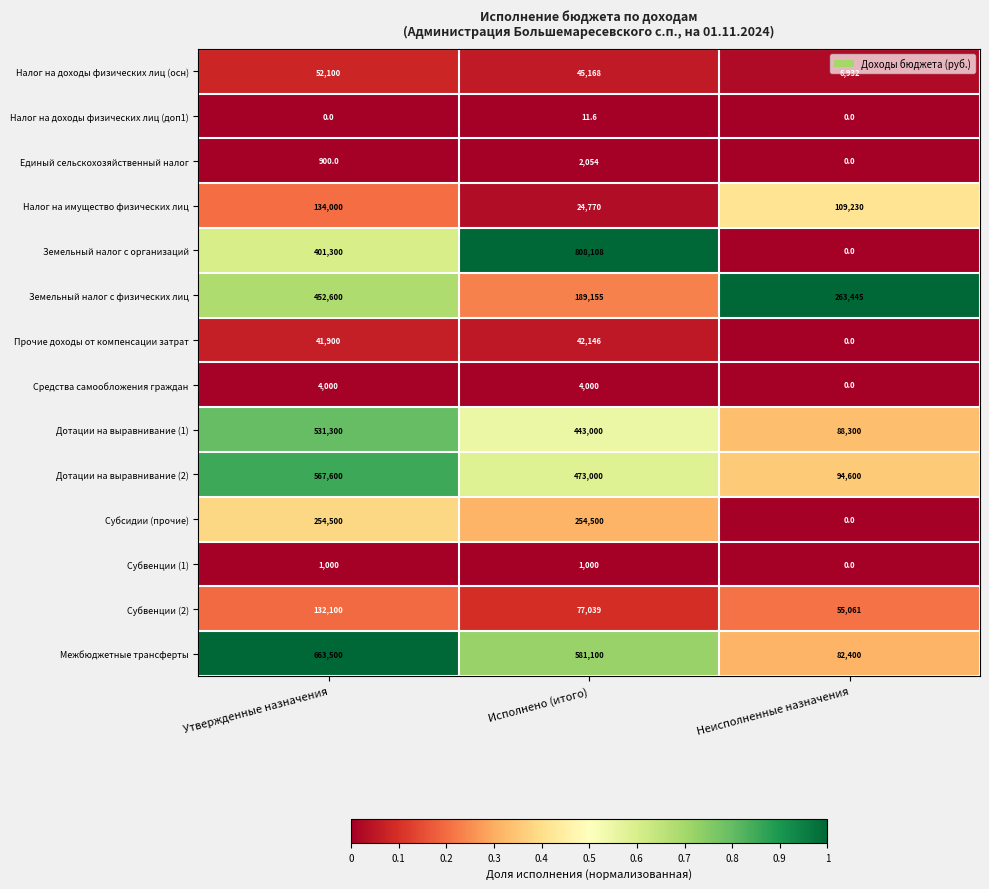

Which series changed the most between Исполнено (итого) and Неисполненные назначения?

Земельный налог с организаций